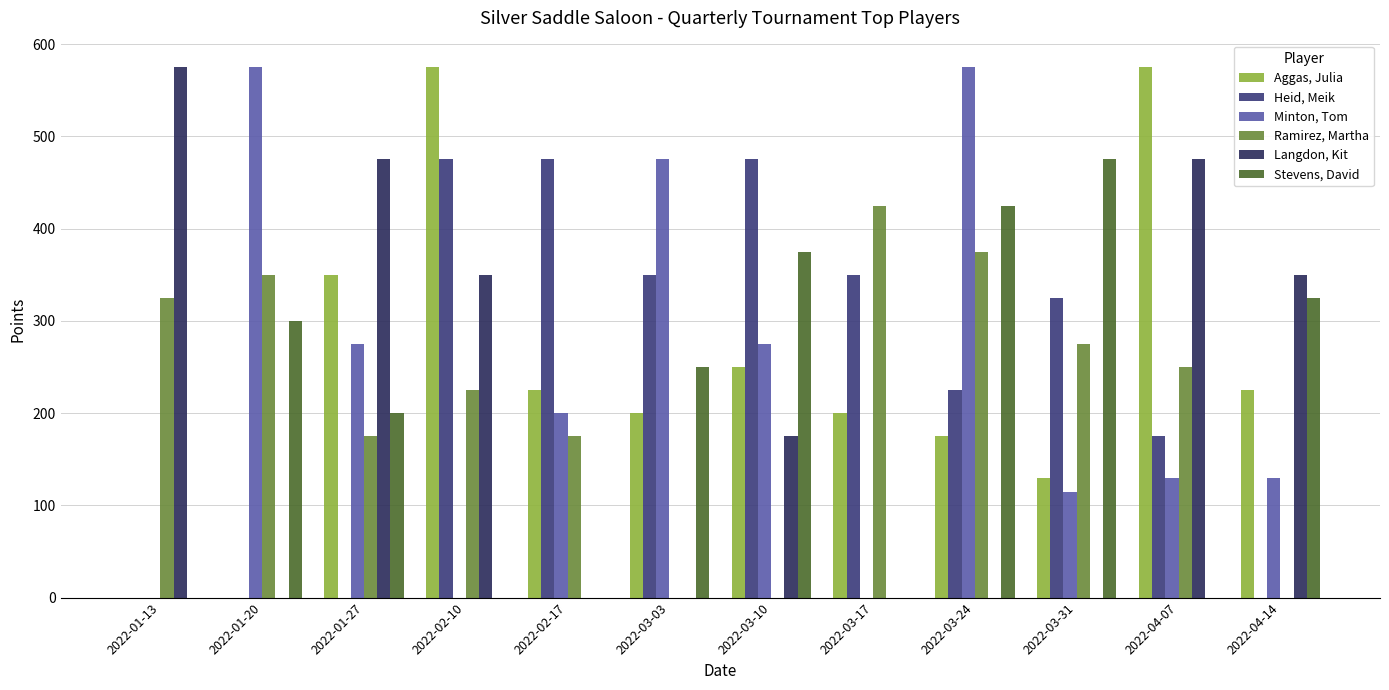

Which category has the lowest value in the Aggas, Julia series?

2022-01-13